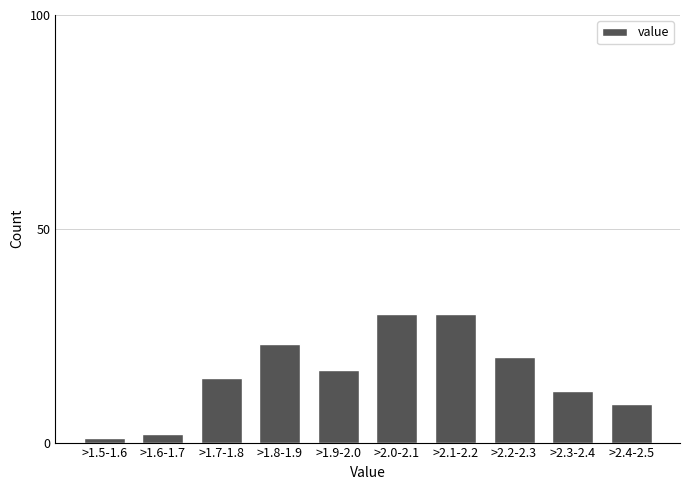

Reading right to left, extract all data points from this chart.

>2.4-2.5=9	>2.3-2.4=12	>2.2-2.3=20	>2.1-2.2=30	>2.0-2.1=30	>1.9-2.0=17	>1.8-1.9=23	>1.7-1.8=15	>1.6-1.7=2	>1.5-1.6=1